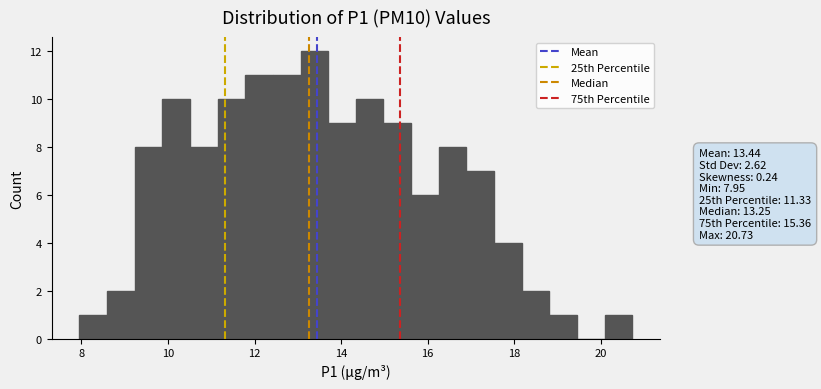

Around what value on the x-axis is the tallest bar? Give the approximate position of its centre, as read against the axis.

13.4